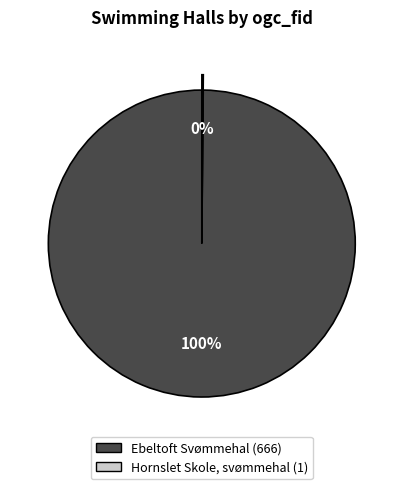

What is the largest slice in the pie chart?

Ebeltoft Svømmehal